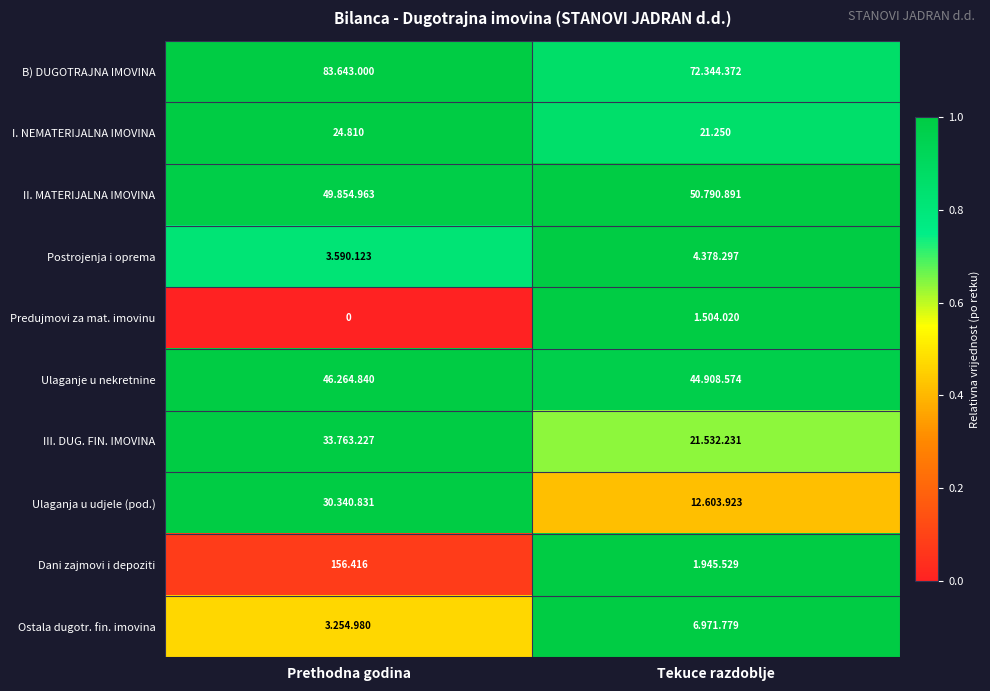

At which label is I. NEMATERIJALNA IMOVINA closest to 23?

Tekuce razdoblje